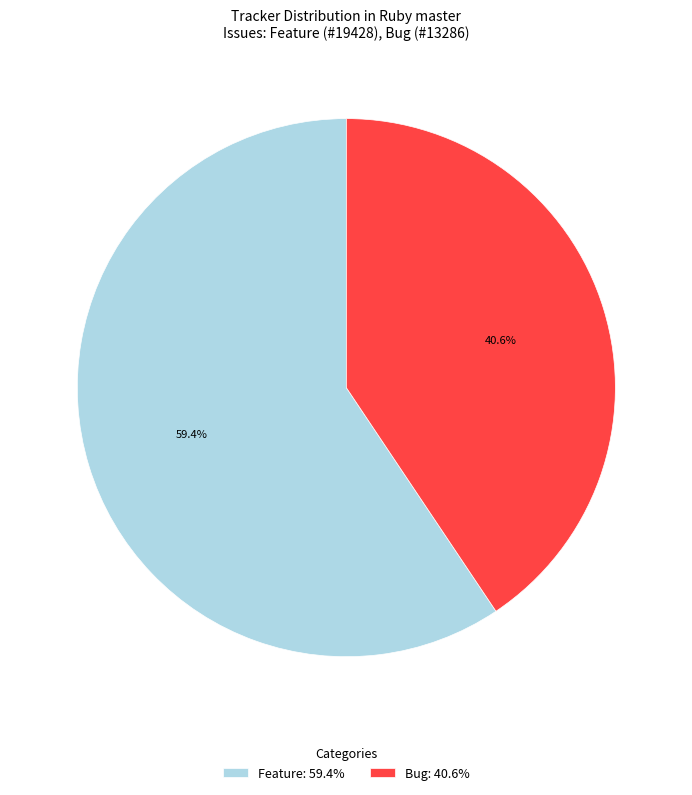

Does Feature represent more than half of the total?

Yes